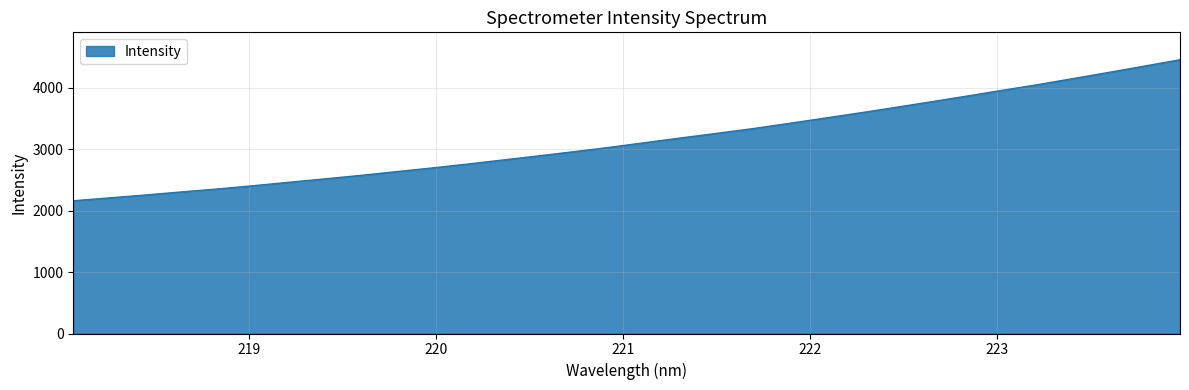

What is the difference between the maximum and minimum values?

2294.8